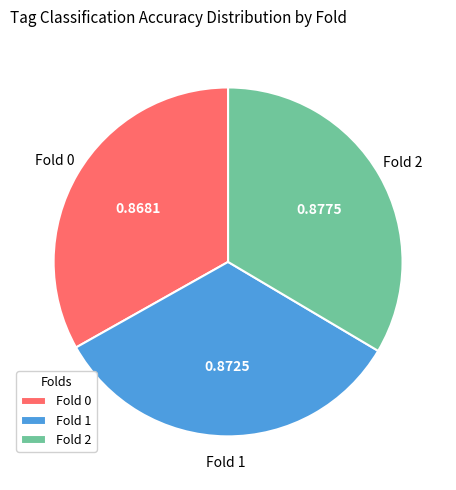

The Fold 1 slice represents 33% of the pie. True or false?

True